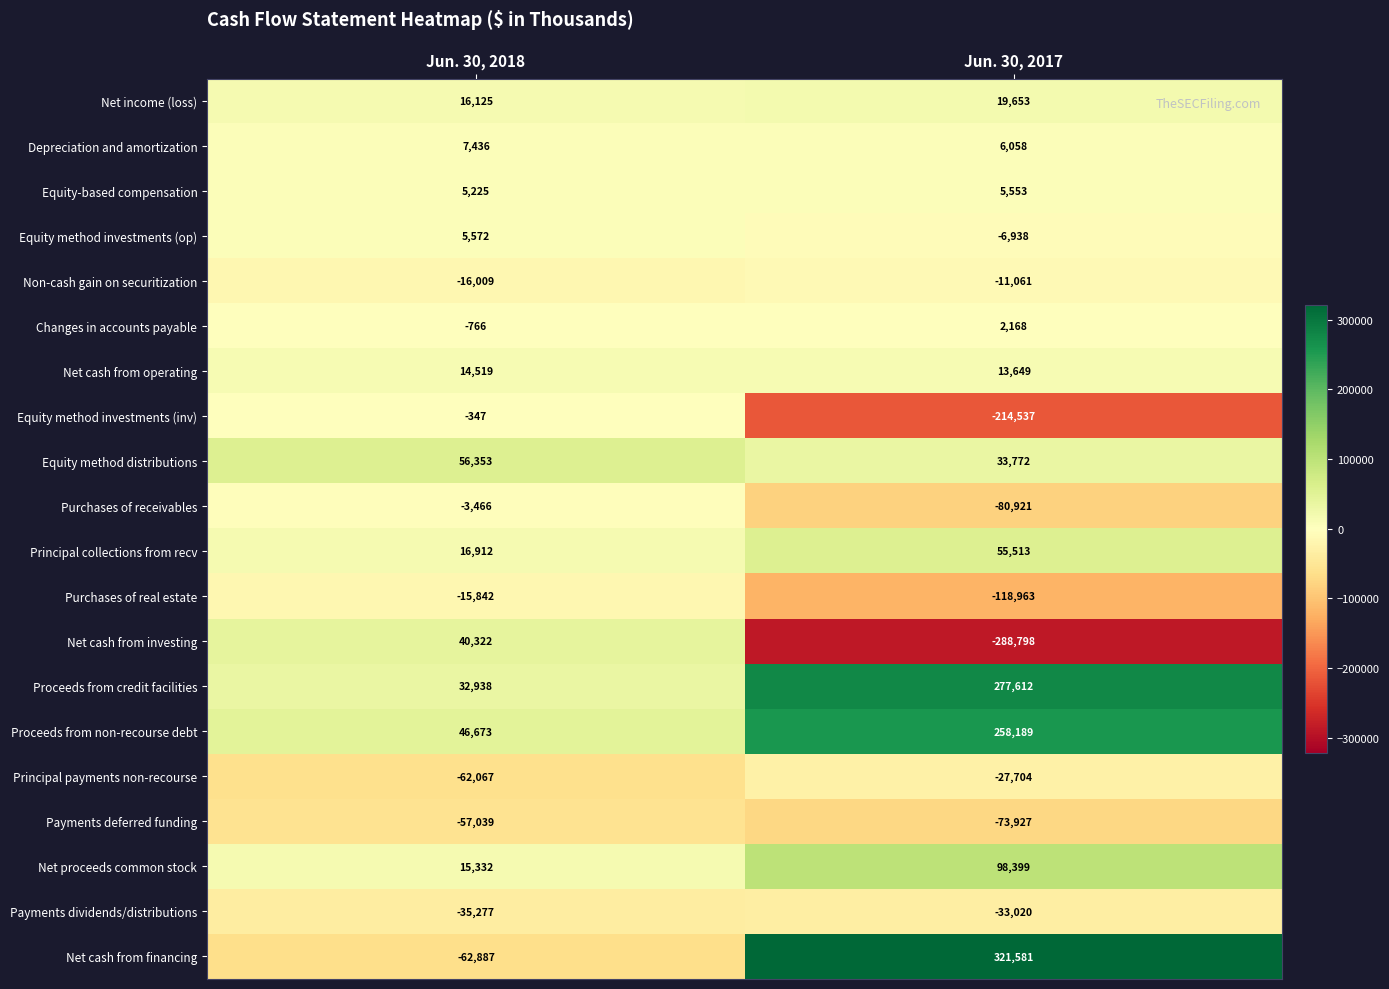

Is the value of Payments deferred funding at Jun. 30, 2017 greater than the value of Proceeds from non-recourse debt at Jun. 30, 2018?

No